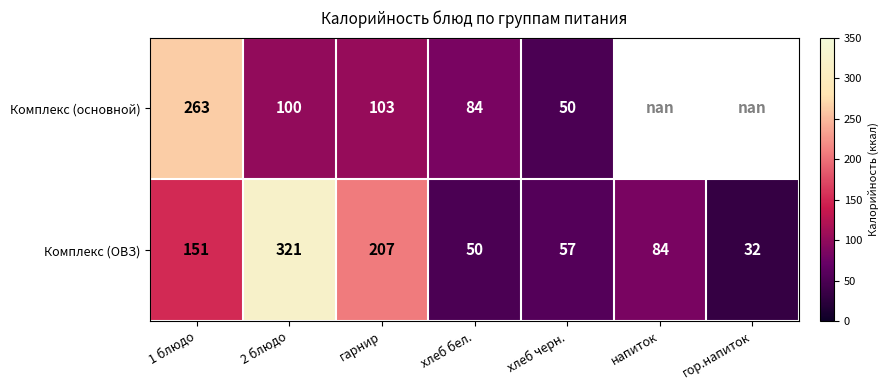

What is the sum of the Комплекс (ОВЗ) values at хлеб бел. and напиток?

134.0